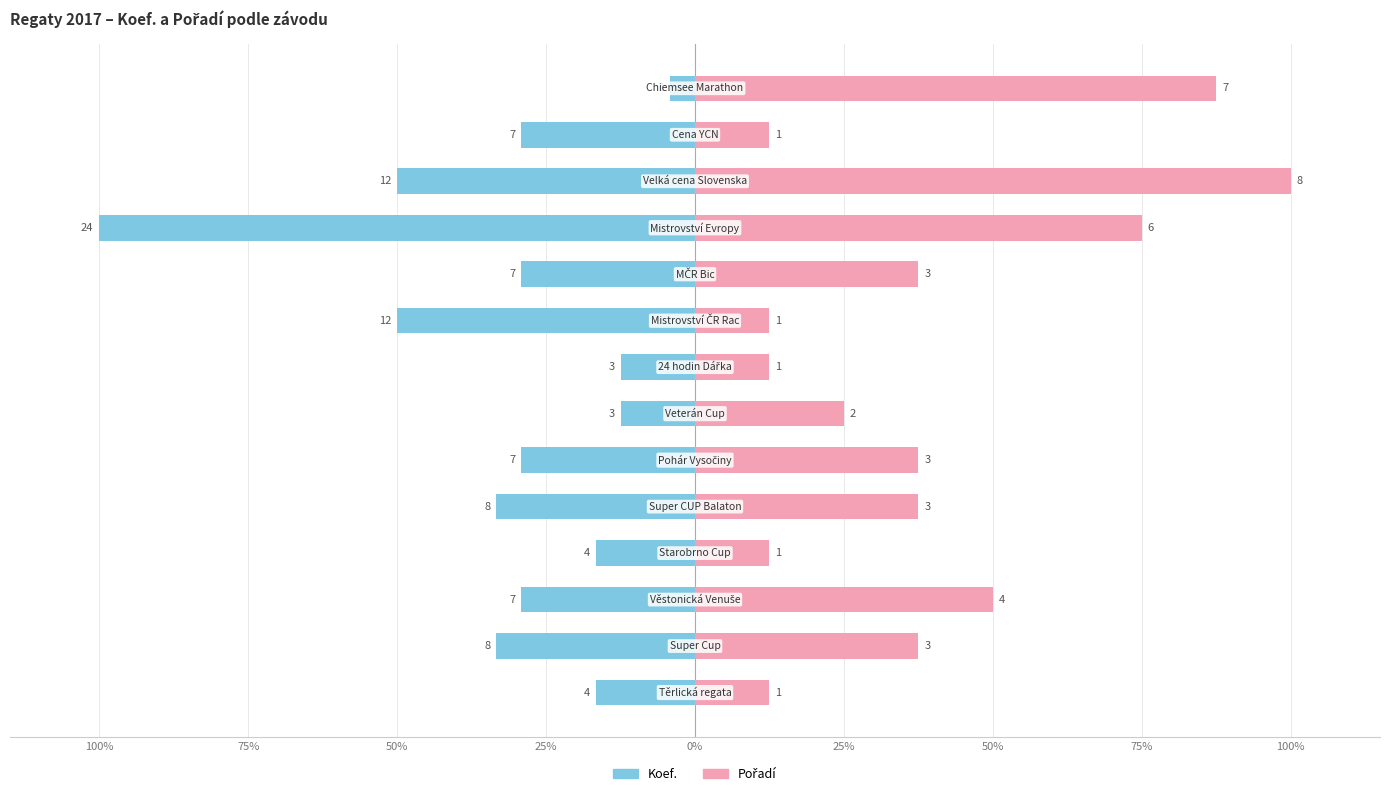

Rank the series by their average value, from highest to lowest.

Pořadí, Koef.